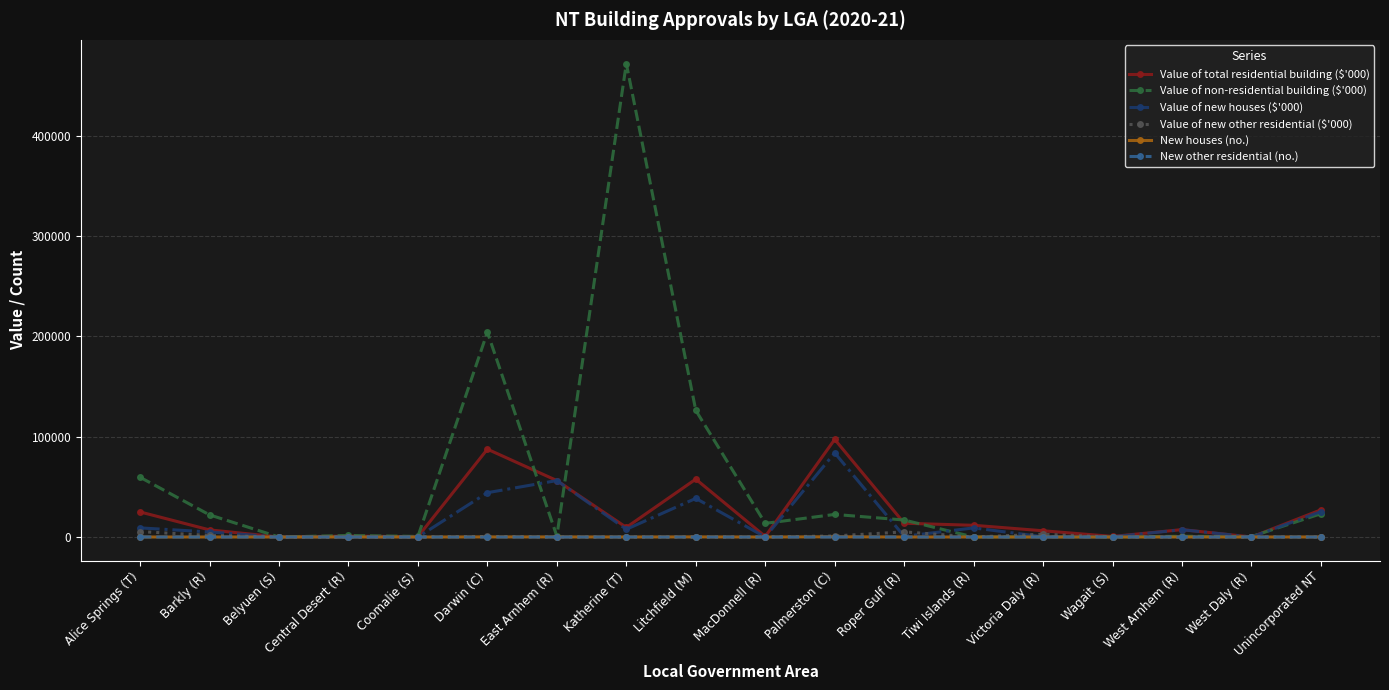

Is it true that Value of non-residential building ($'000) equals 179839.8 at Katherine (T)?

False